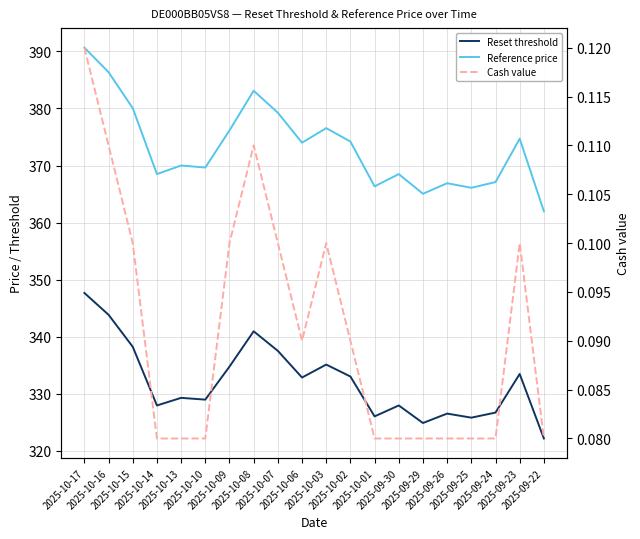

How many interior local valleys does the Cash value series have?

1